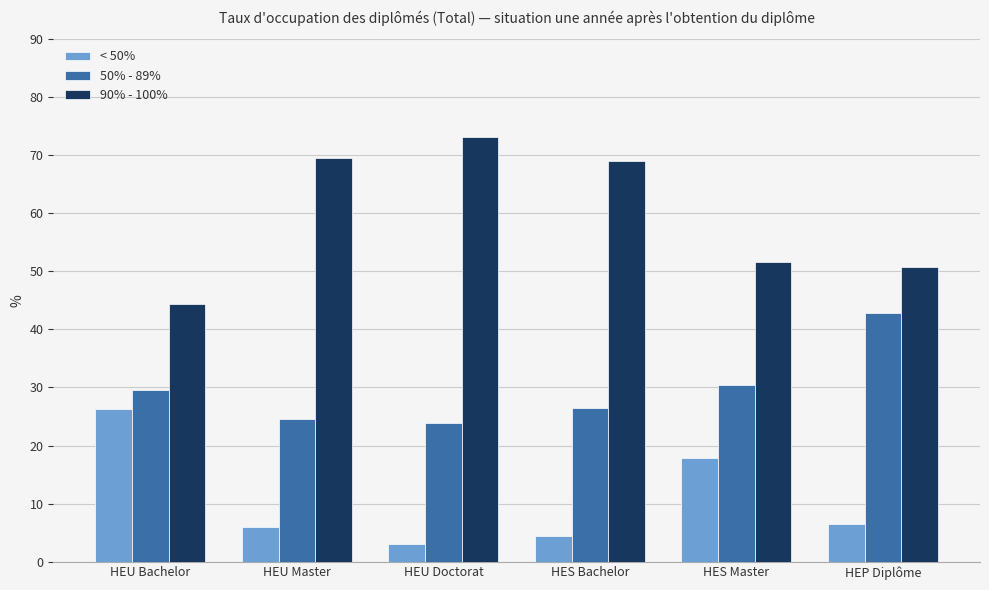

Where is < 50% nearest to the value 14?

HES Master